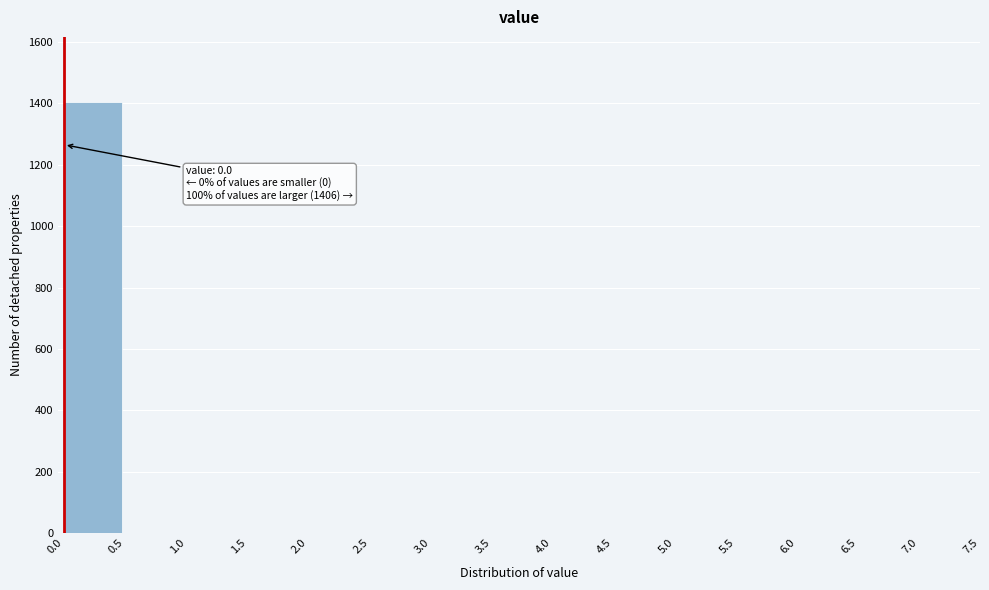

Reading right to left, extract all data points from this chart.

7.0=0	6.5=0	6.0=0	5.5=0	5.0=0	4.5=0	4.0=0	3.5=0	3.0=0	2.5=0	2.0=0	1.5=0	1.0=0	0.5=0	0.0=1406